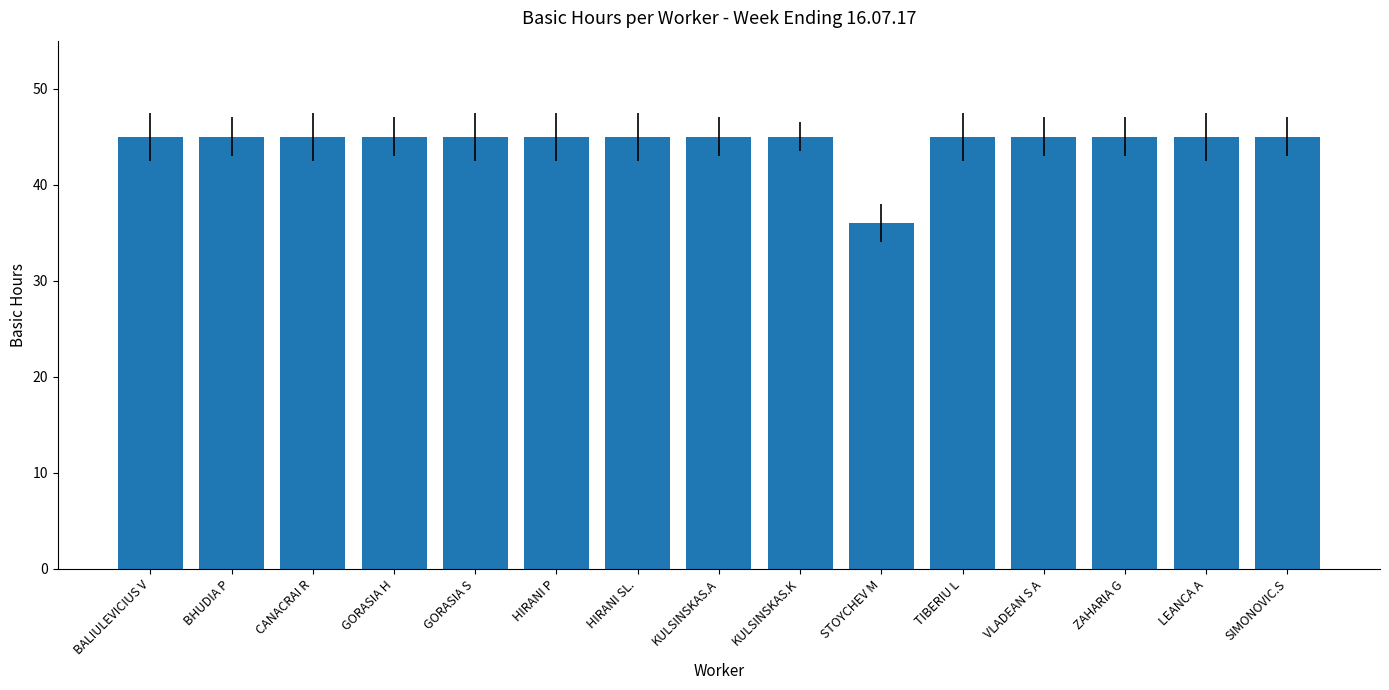

Read the value at KULSINSKAS.A.

45